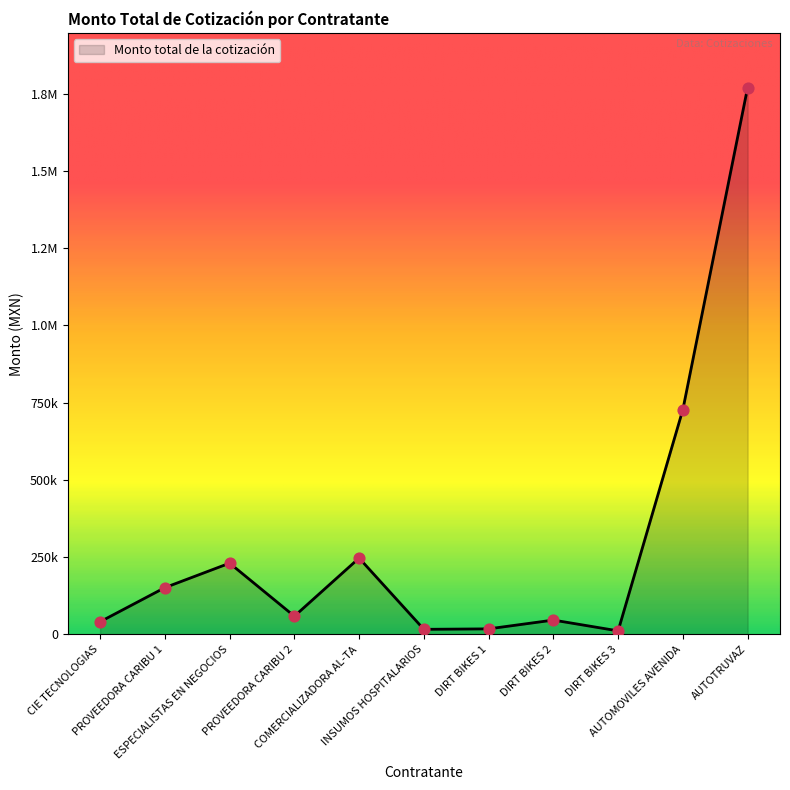

What is the change in value from PROVEEDORA CARIBU 2 to COMERCIALIZADORA AL-TA?

+188156.0